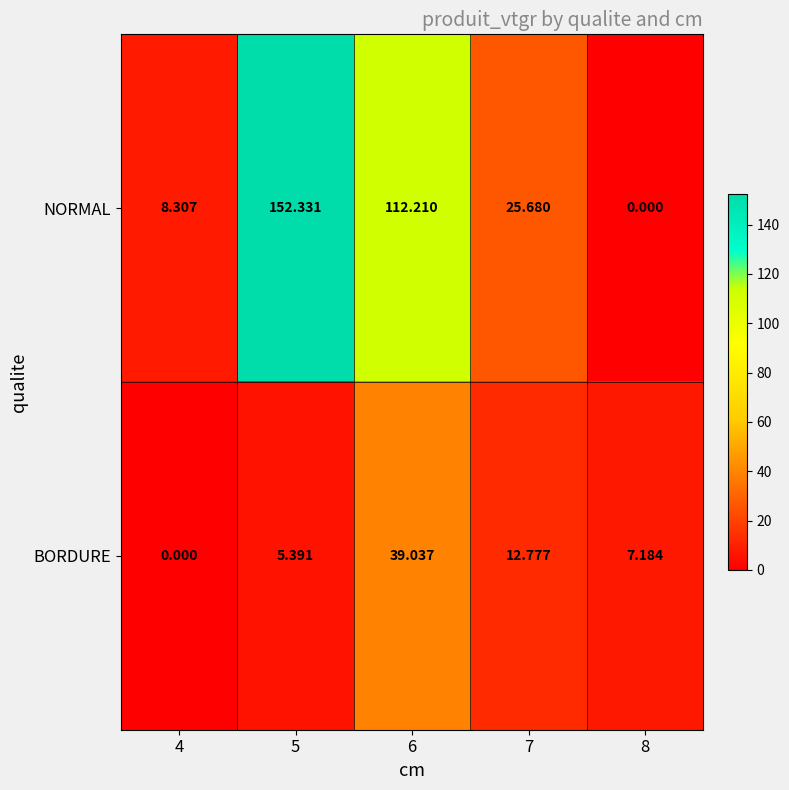

Which series has the largest range (max minus min)?

NORMAL